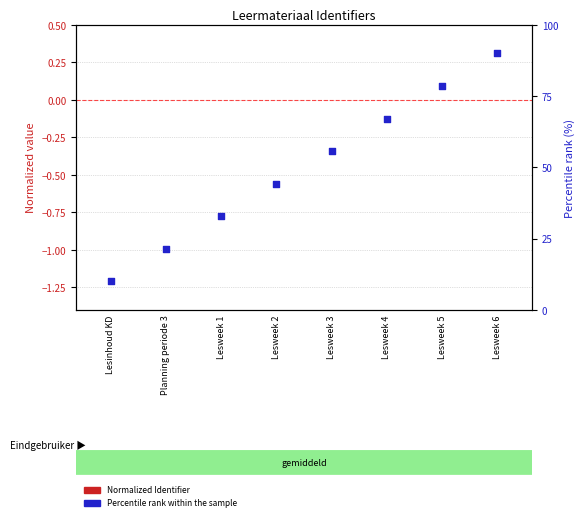

At how many categories does at least one series exceed 40?

5